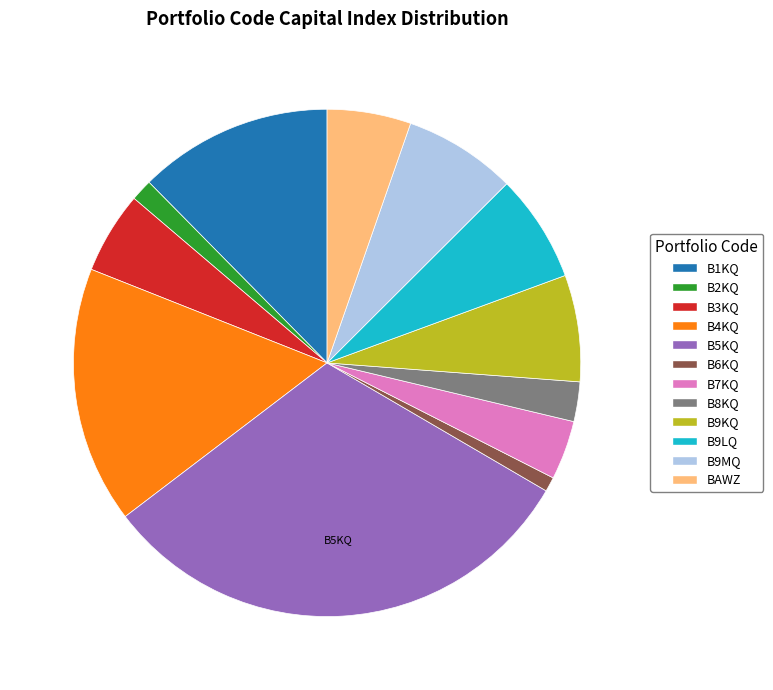

Which slice is the largest?

B5KQ